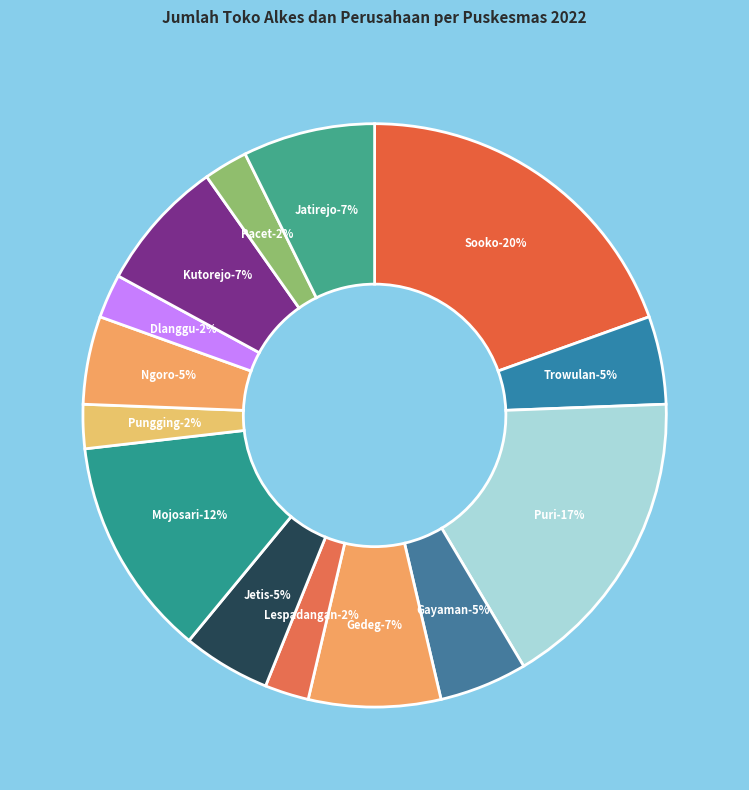

How many slices are in this pie chart?

14